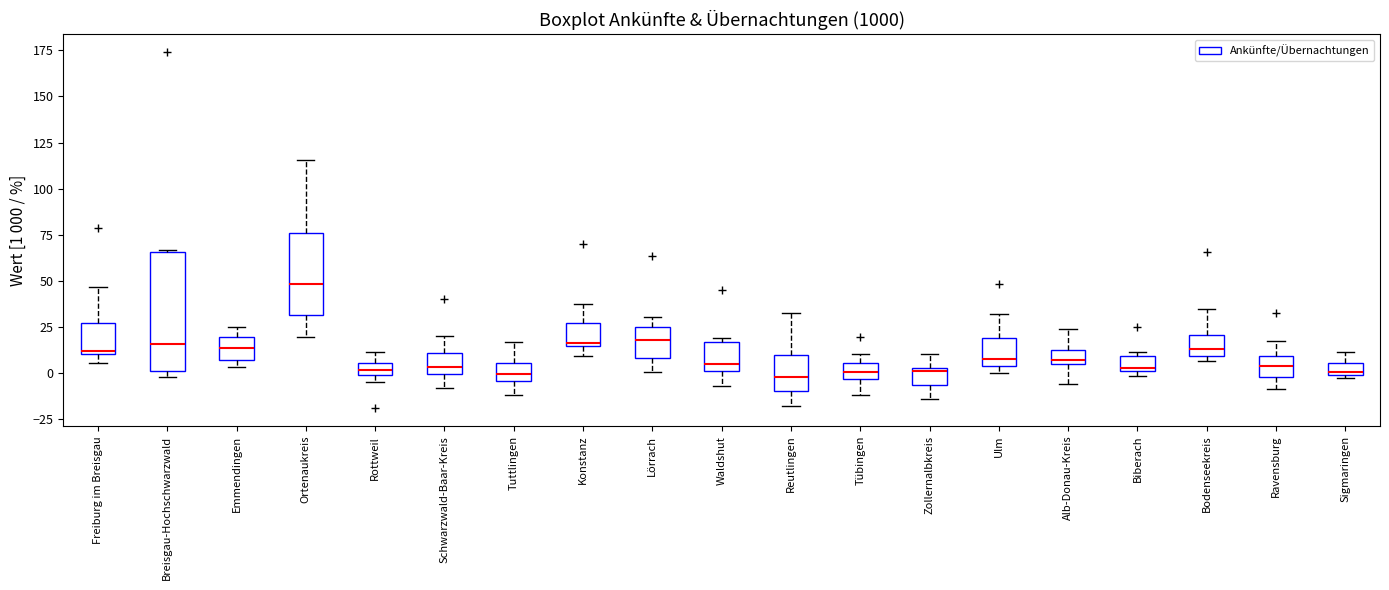

Where is the lower edge of the box for Freiburg im Breisgau on the y-axis? The values are not printed on the chart, so give them approximately, as read against the axis.

10